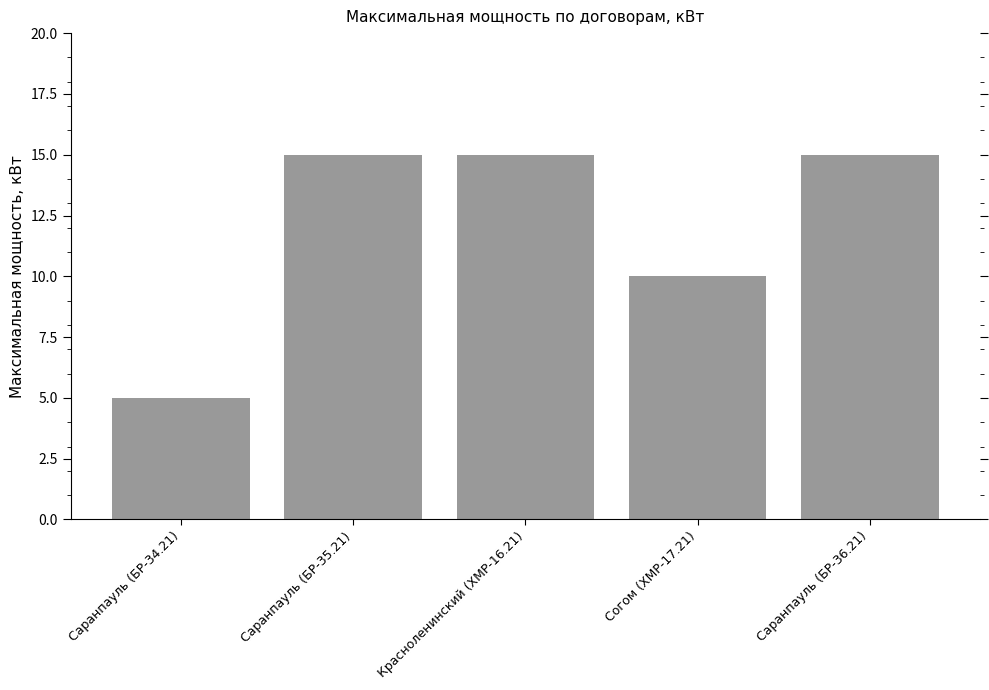

Which category has the lowest value across all series?

Саранпауль (БР-34.21)